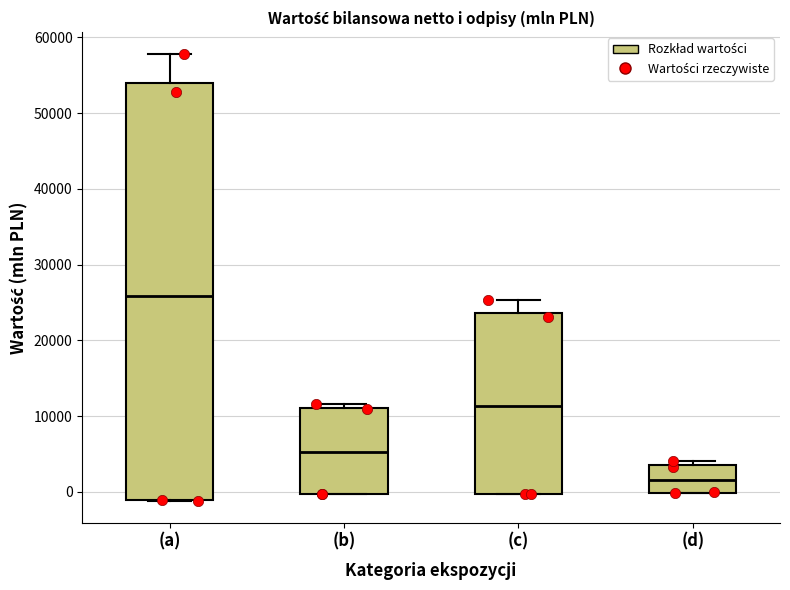

Which box is the tallest, from its lower edge to its upper edge?

(a)